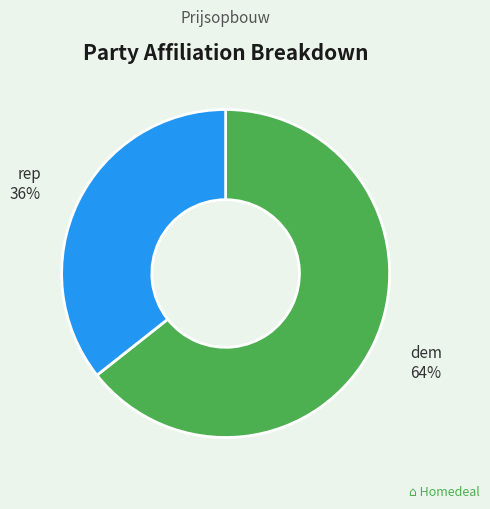

To the nearest percent, what is the average slice percentage?

50%